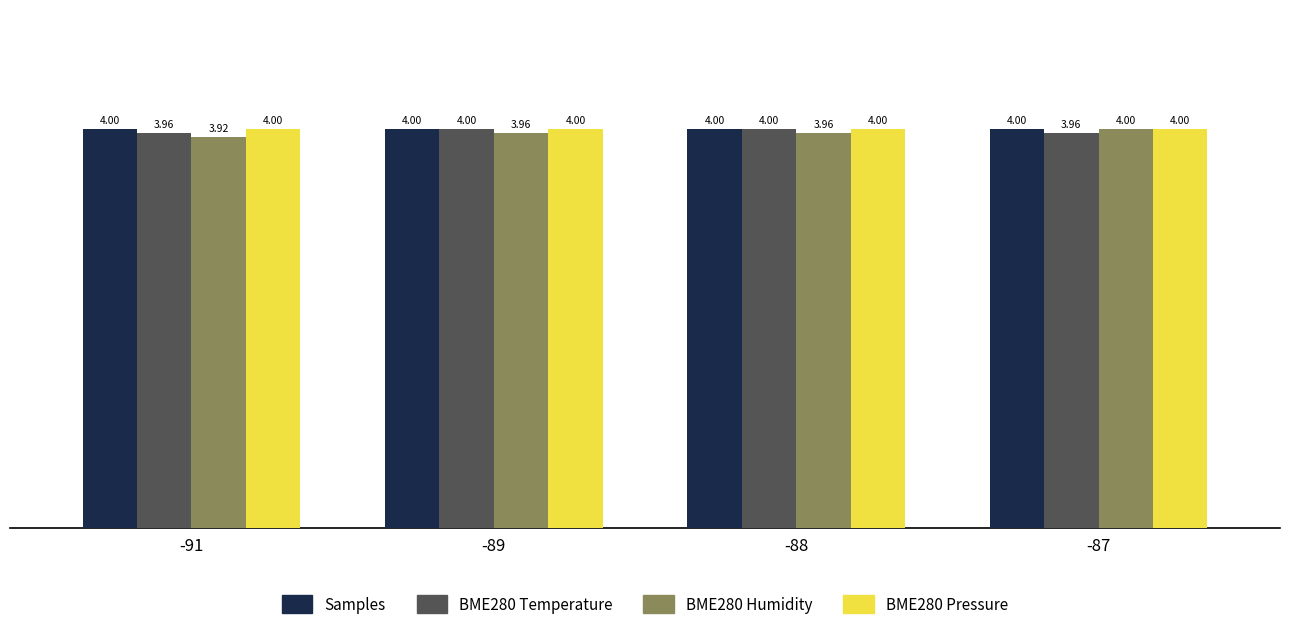

Which series has the largest range (max minus min)?

BME280 Humidity